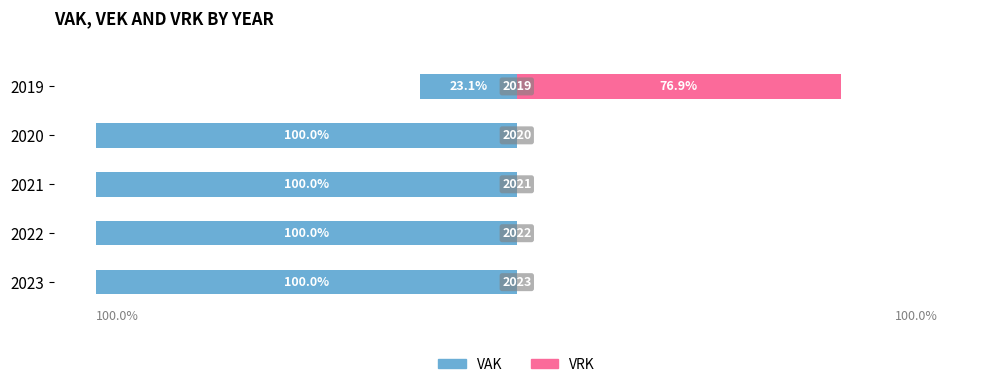

What is the average value of the VRK series?

15.4